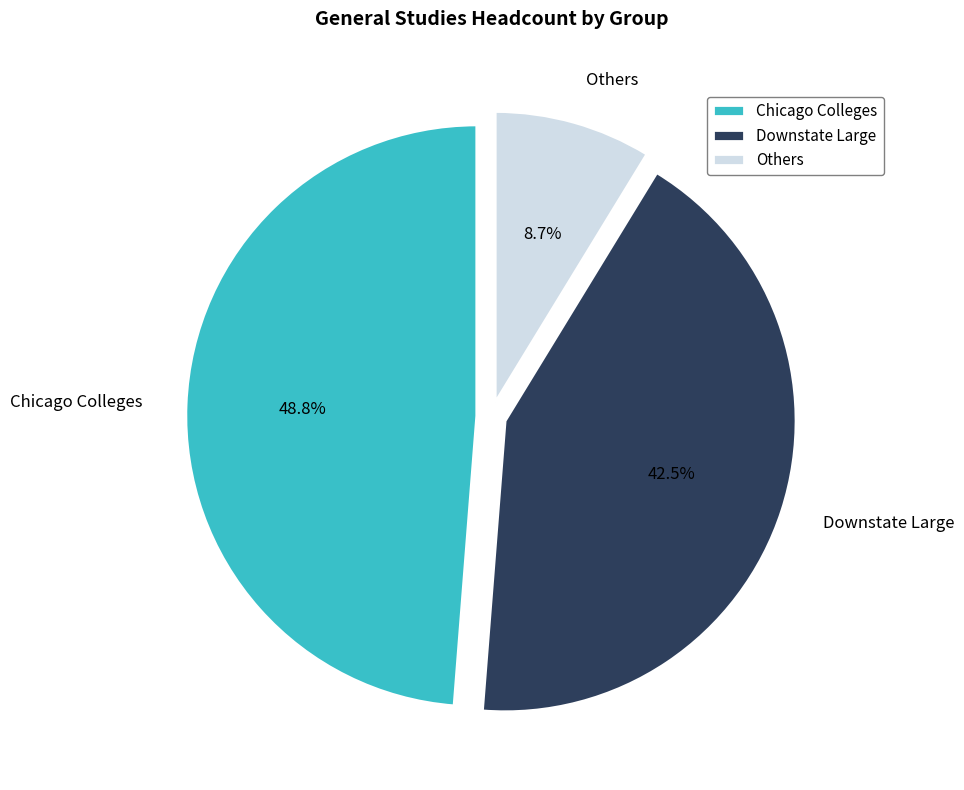

How much of the chart is everything except Others?

91.3%